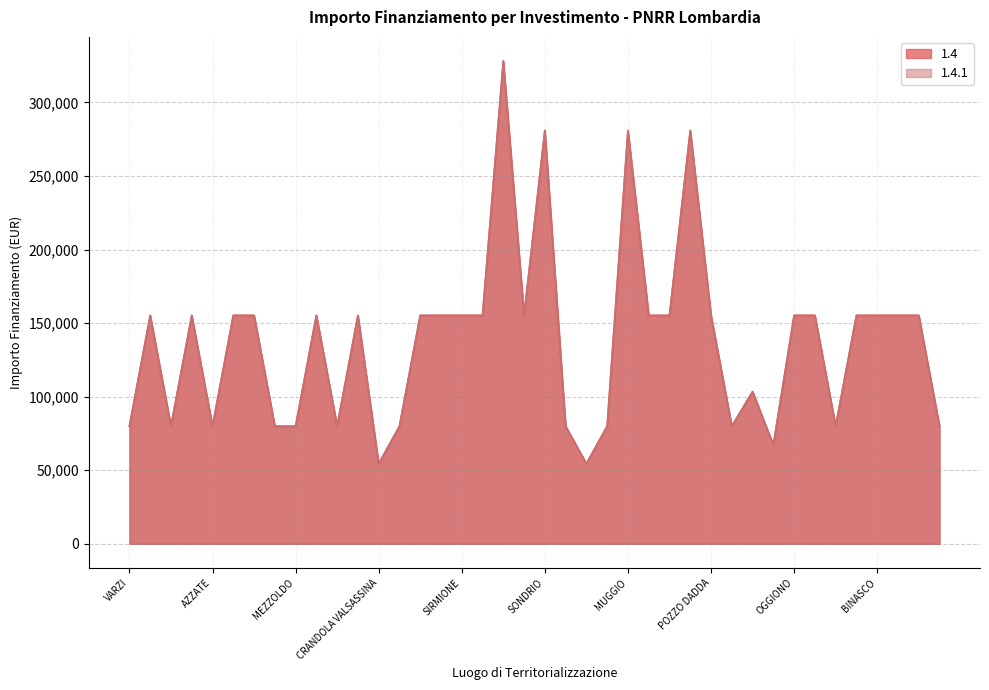

Is the value of 1.4.1 at SIRMIONE greater than the value of 1.4 at BUSSERO?

No